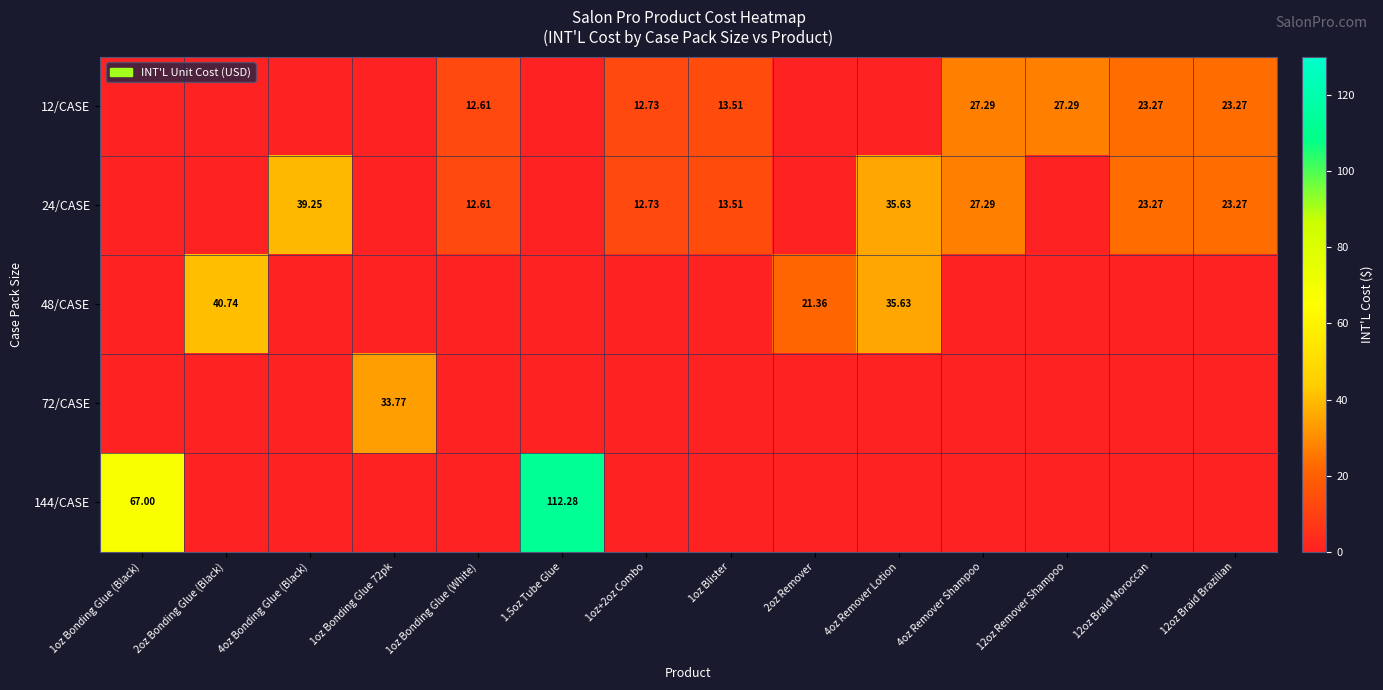

What is the difference between the maximum and minimum values in the 24/CASE series?

39.3